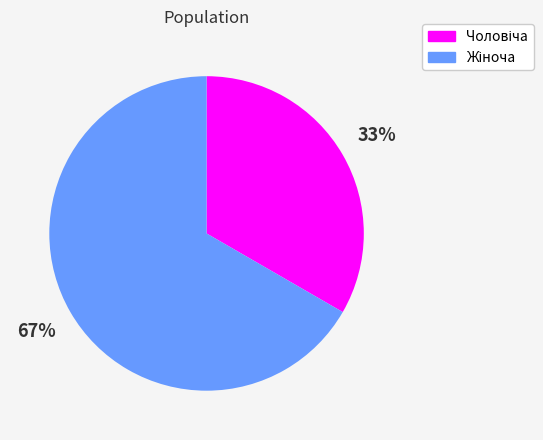

Does any single category account for the majority?

Yes